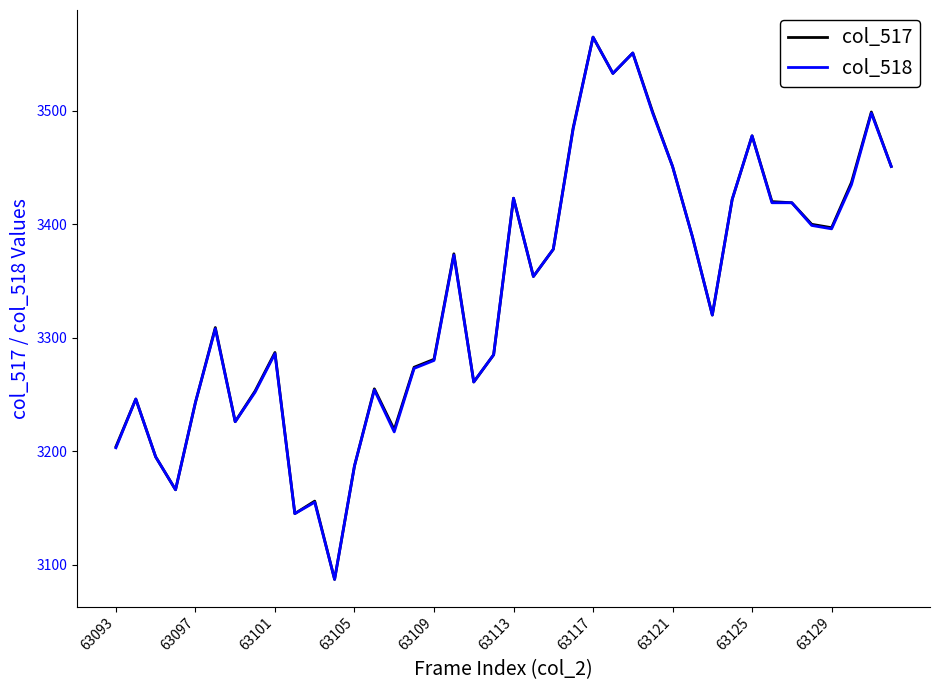

What is the maximum value for col_518?

3565